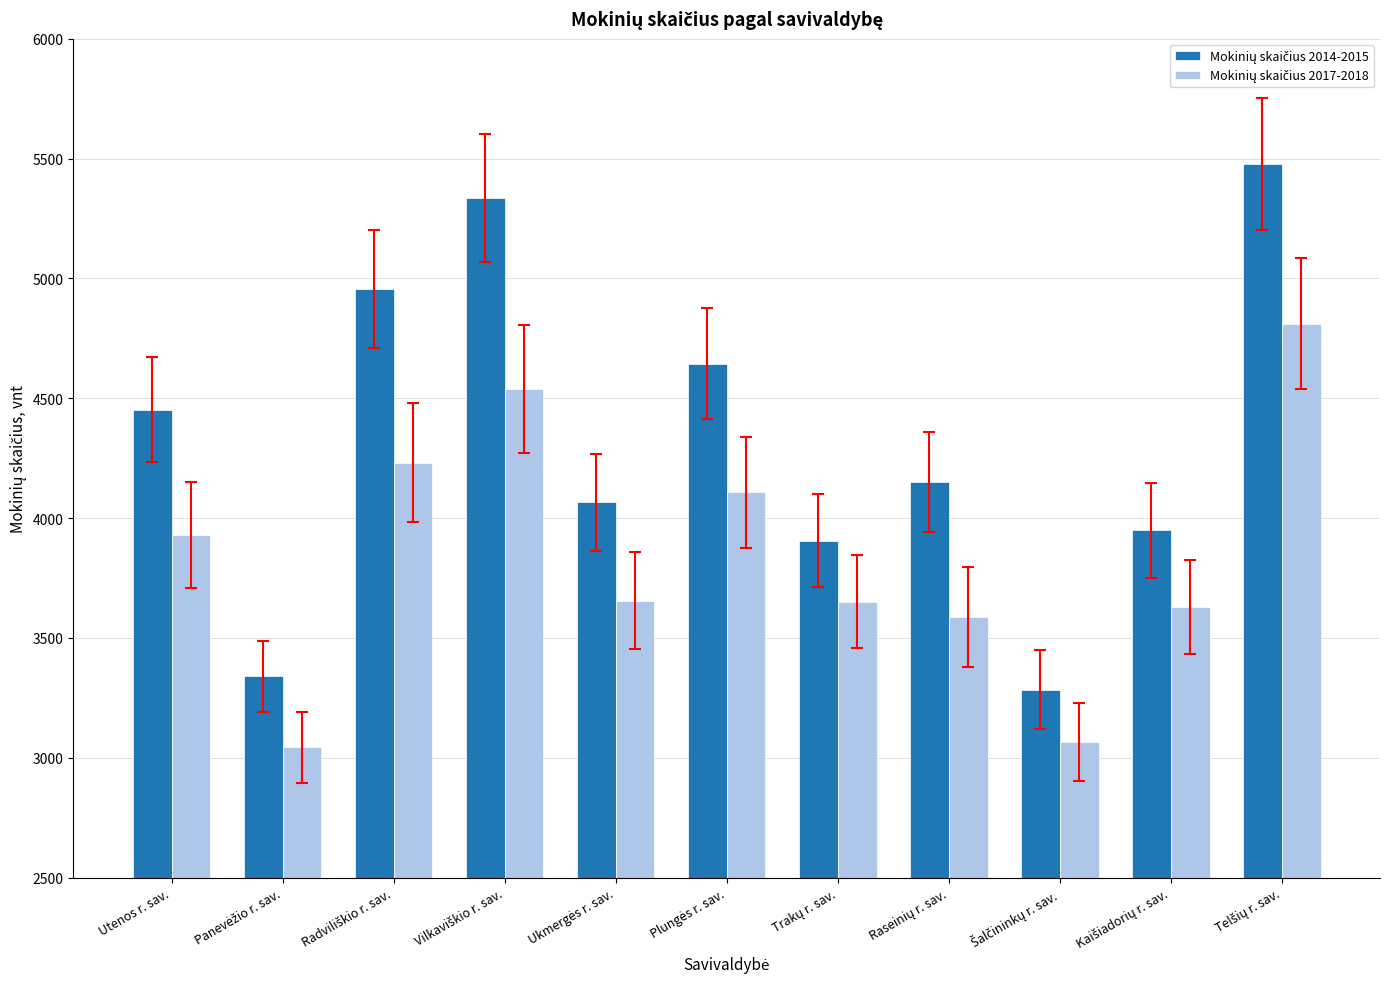

How many groups of bars are there?

11